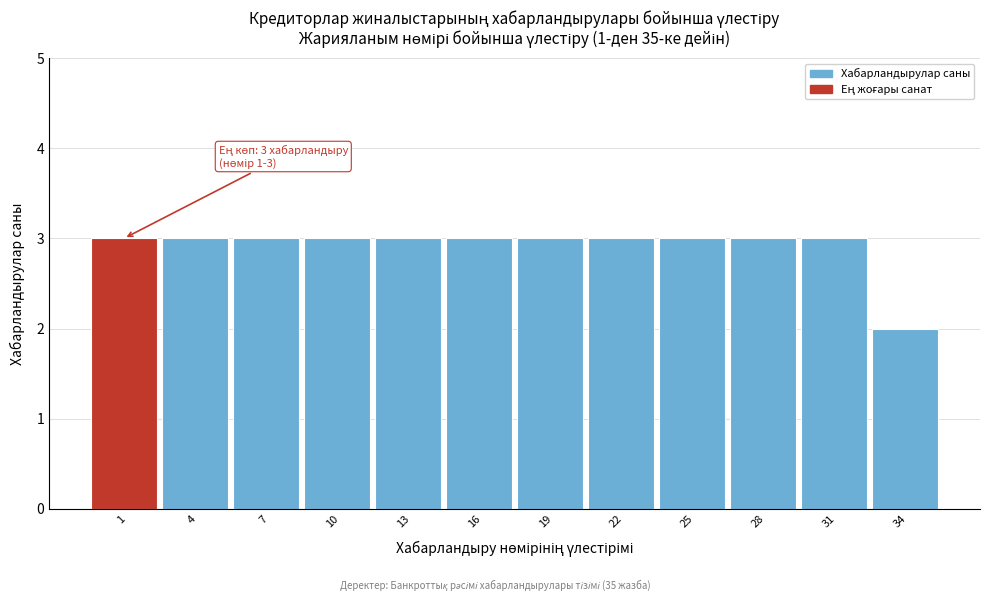

Reading left to right, extract all data points from this chart.

3	3	3	3	3	3	3	3	3	3	3	2